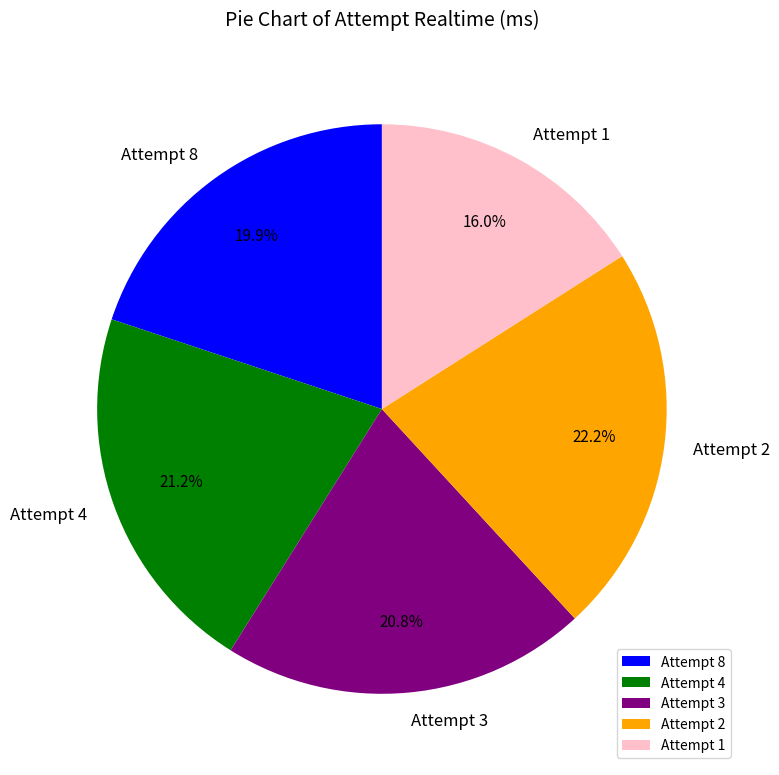

Is there any slice that represents more than half of the pie?

No